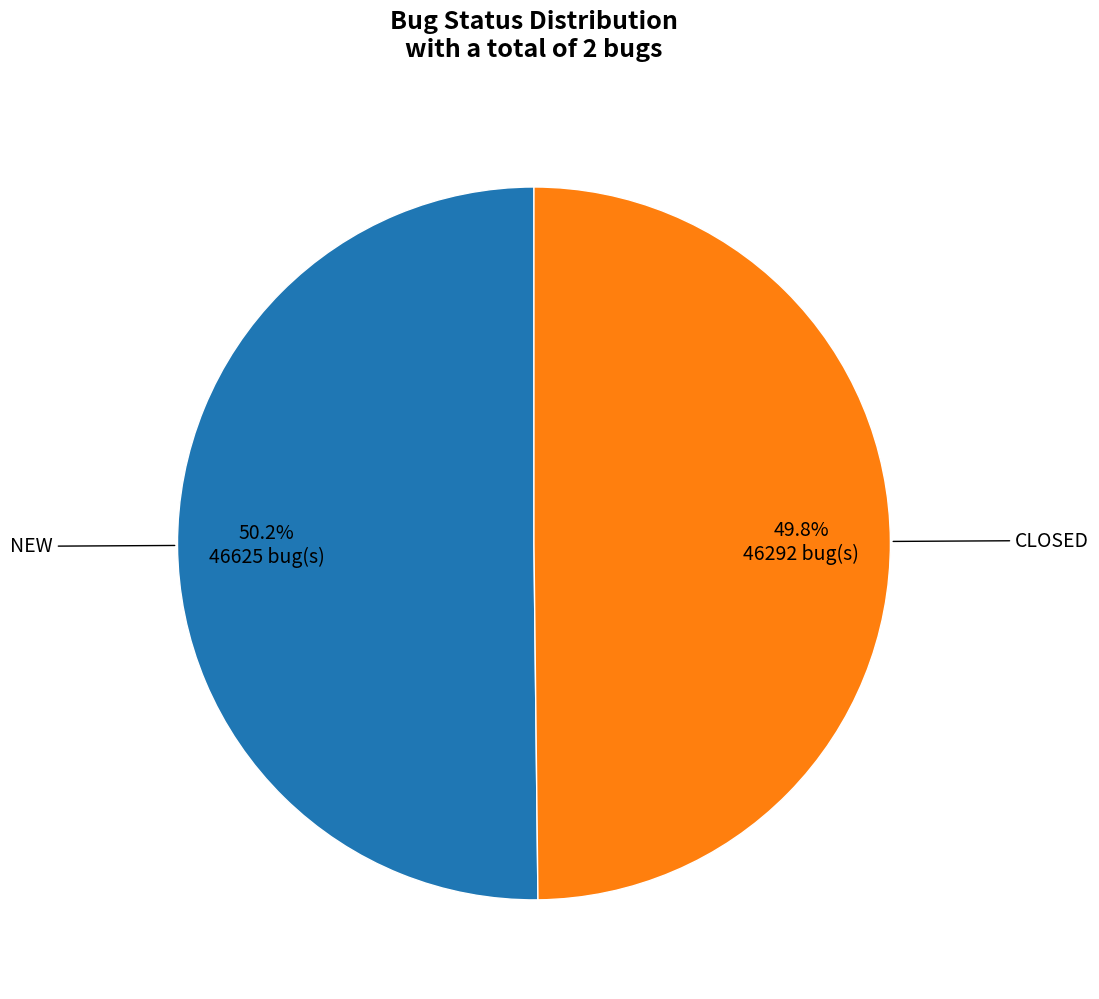

How many segments does this pie chart have?

2